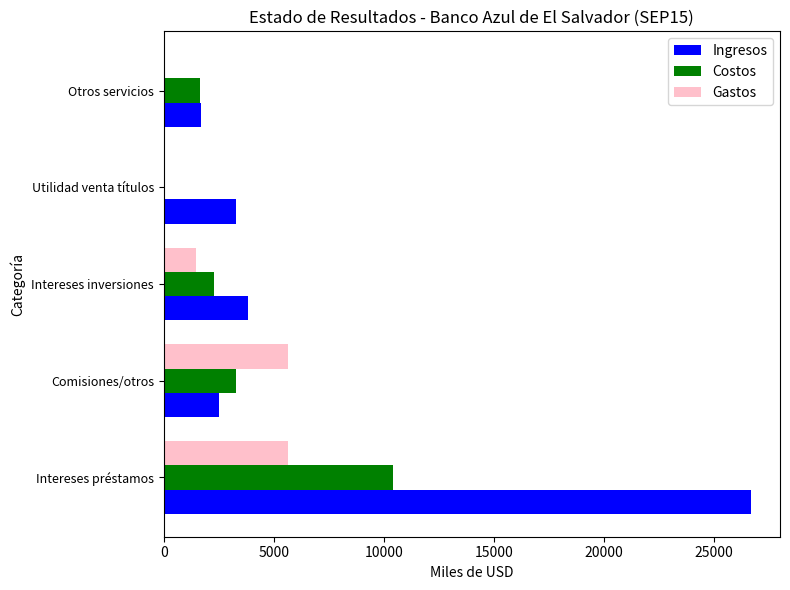

True or false: Costos has a value of 1310.4 at Intereses inversiones.

False